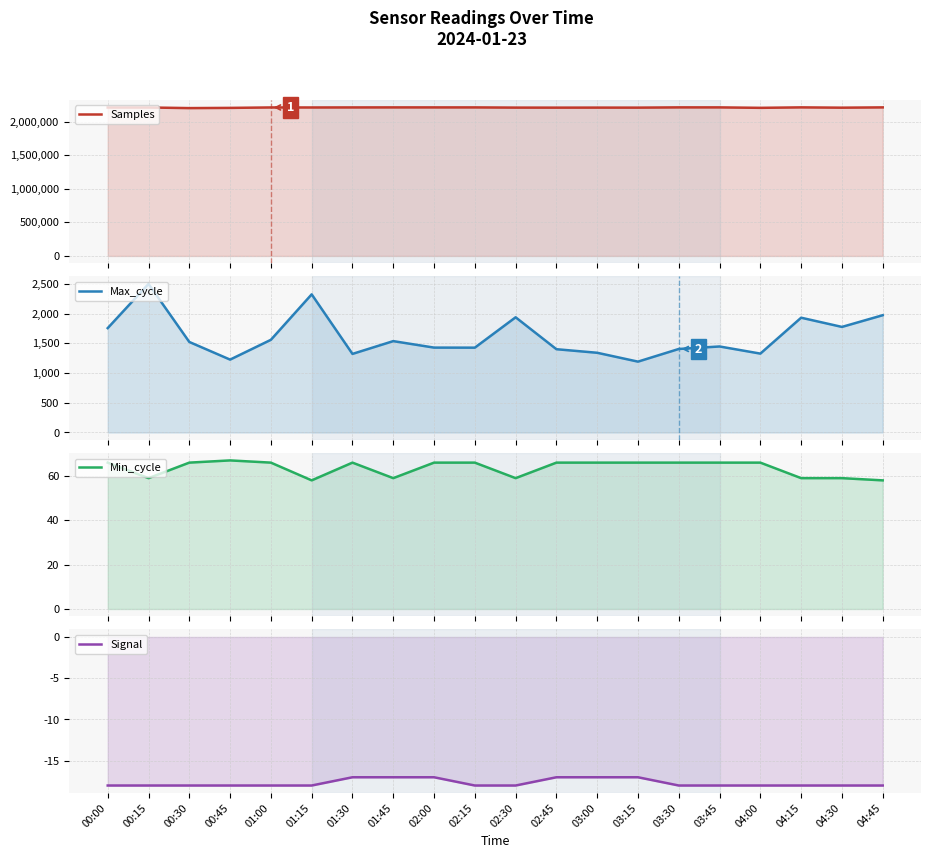

Which has a higher value, 03:00 or 00:45?

03:00